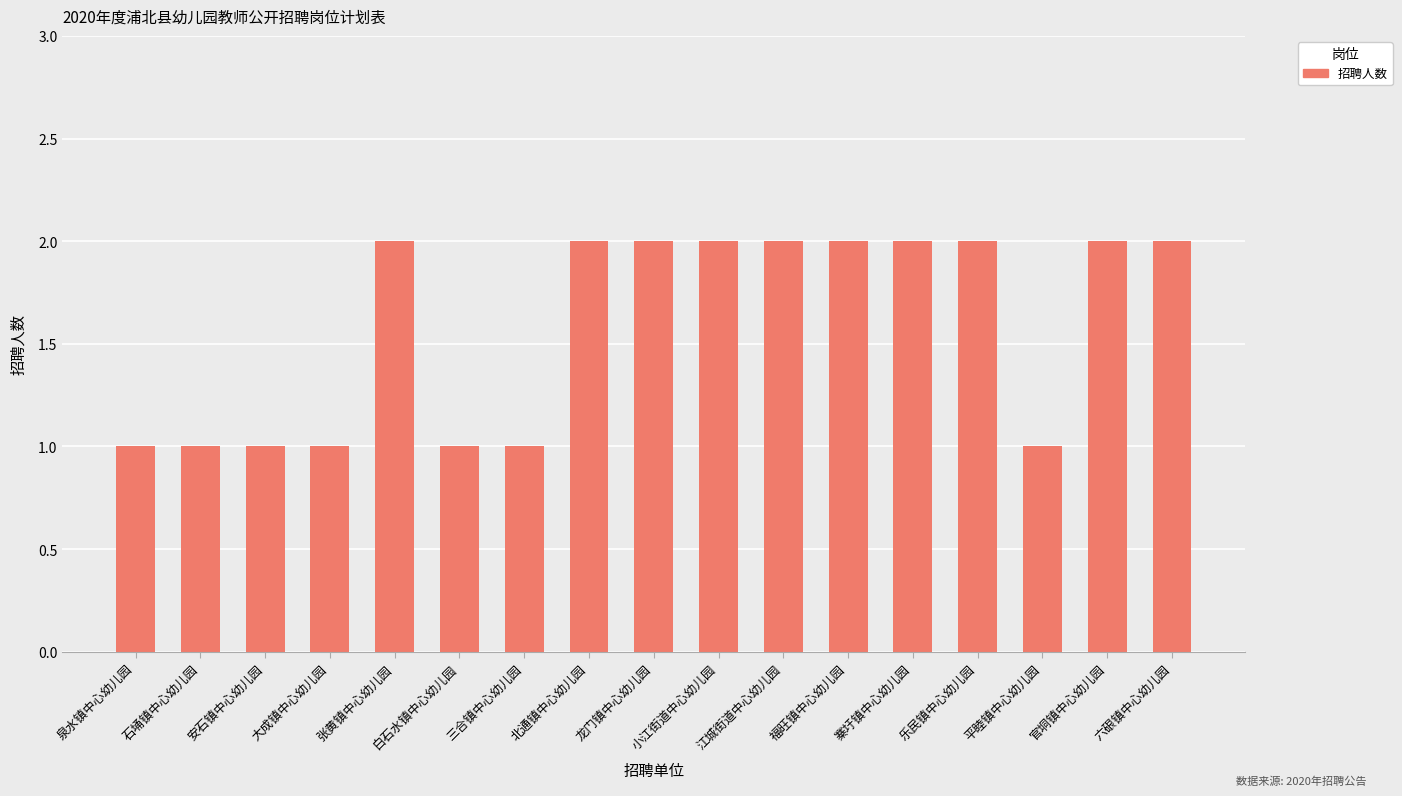

Reading left to right, what are all the values shown in this chart?

1	1	1	1	2	1	1	2	2	2	2	2	2	2	1	2	2